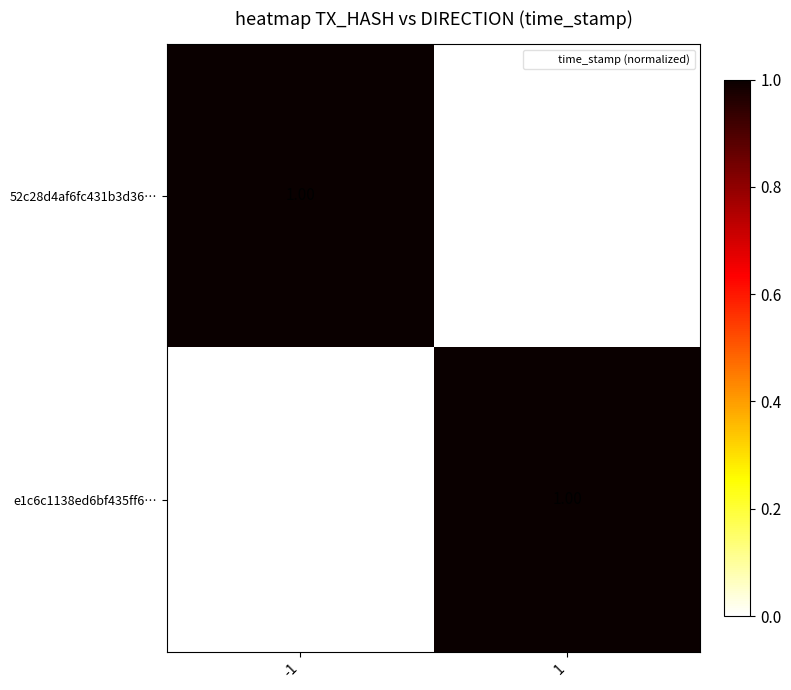

Rank the categories by 52c28d4af6fc431b3d36… value from lowest to highest.

1, -1